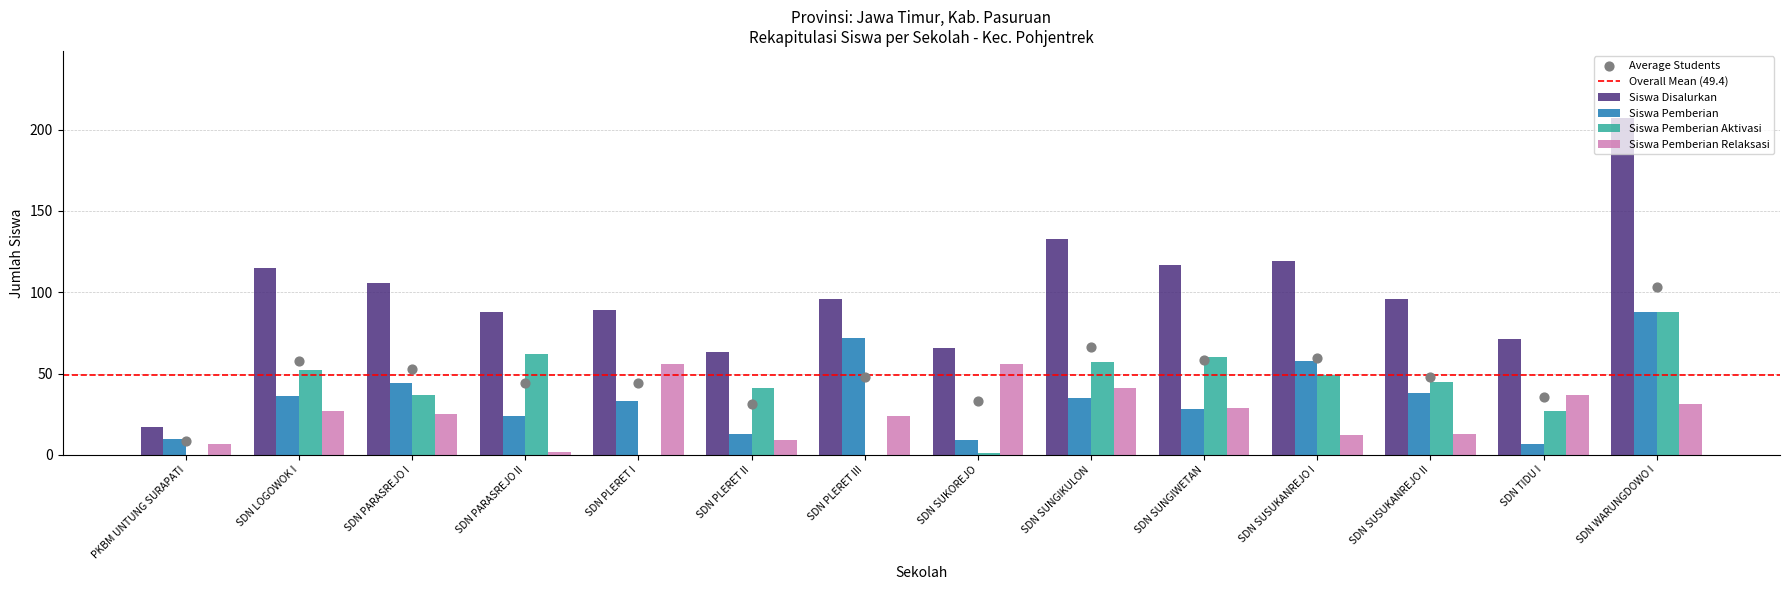

At which category is the sum across all series the highest?

SDN WARUNGDOWO I